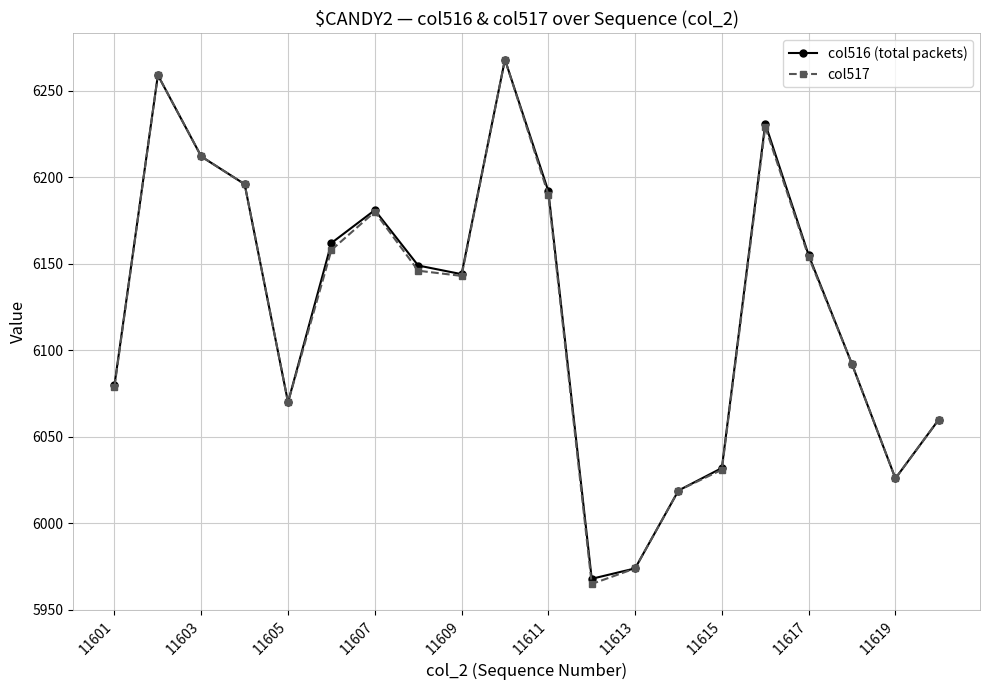

Is this an area chart (filled region under the line)?

No